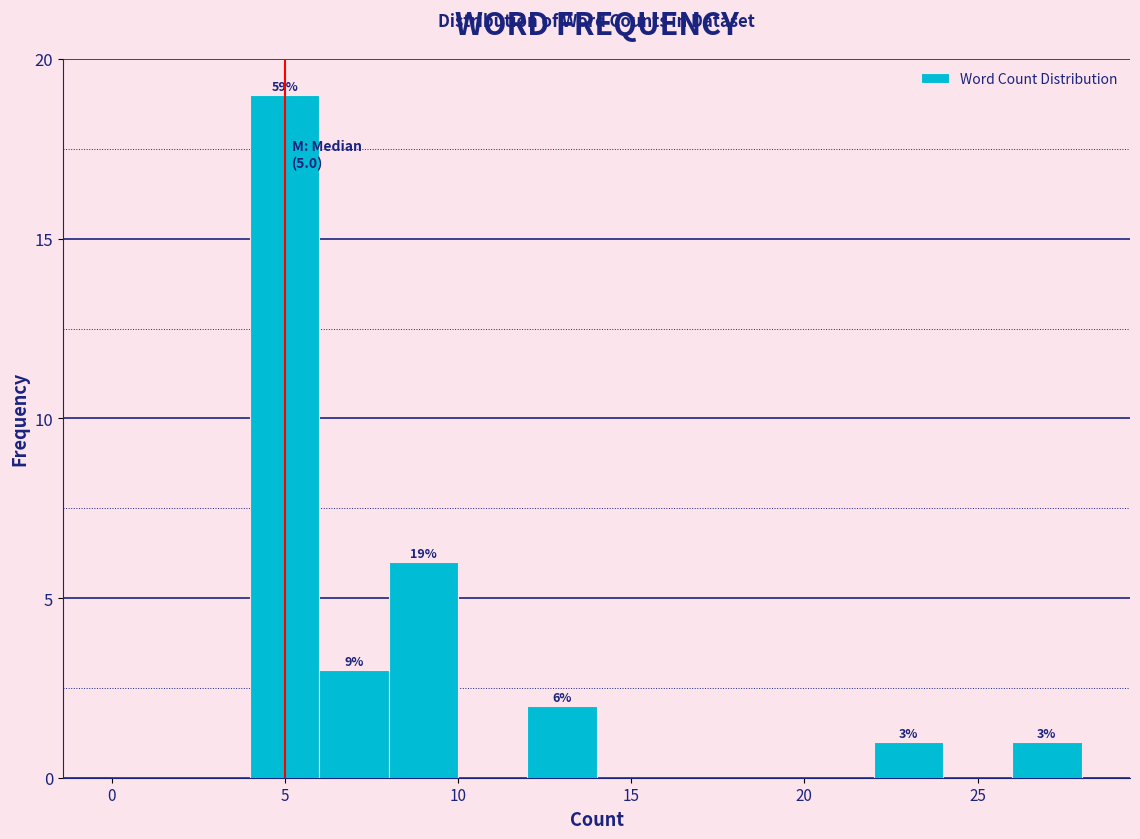

Which range on the x-axis has the tallest bar?

4 to 6